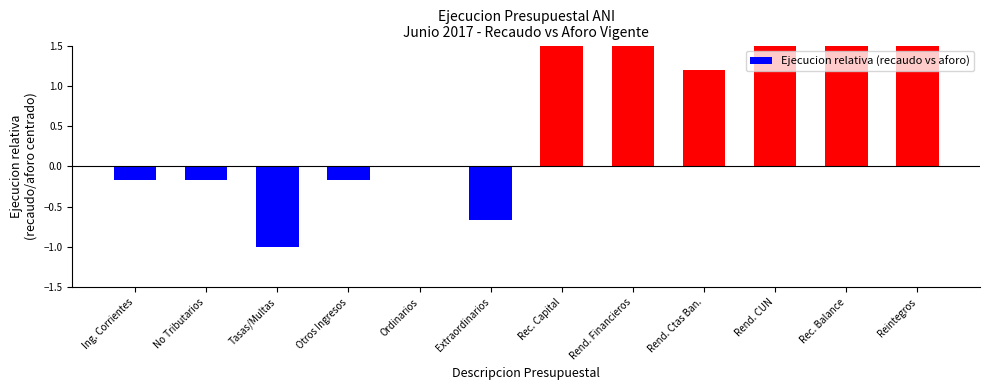

Are the bars grouped side by side (vs. stacked)?

No